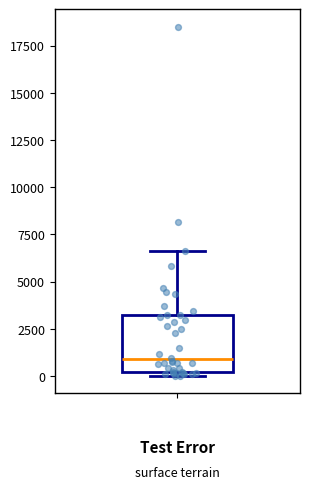

Transcribe this box plot: give where the median line is, the range the box spans, and where the two whiskers end, as read against the y-axis. The values are not printed on the chart, so give them approximately, as read against the axis.

median 1000, box 0 to 3000, whiskers 0 (just below the box's lower edge) to 6500